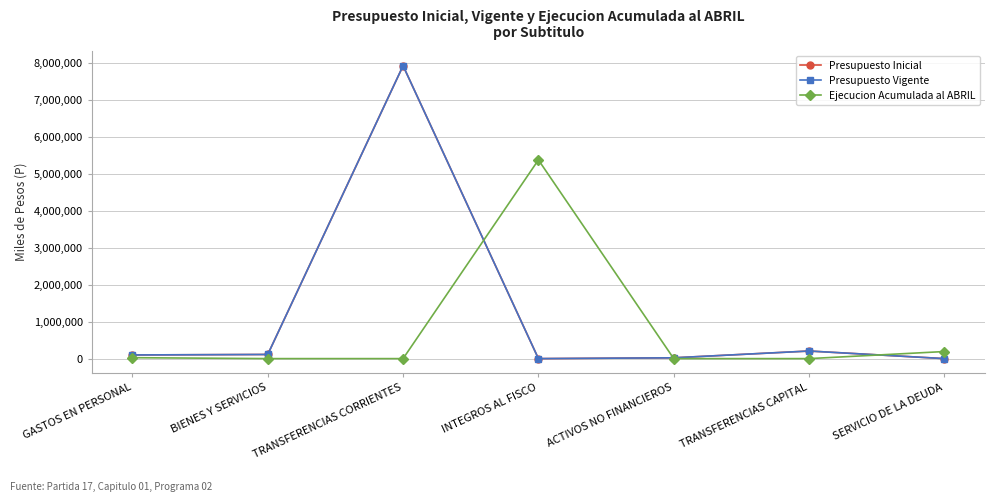

What is the greatest value displayed?

7921000